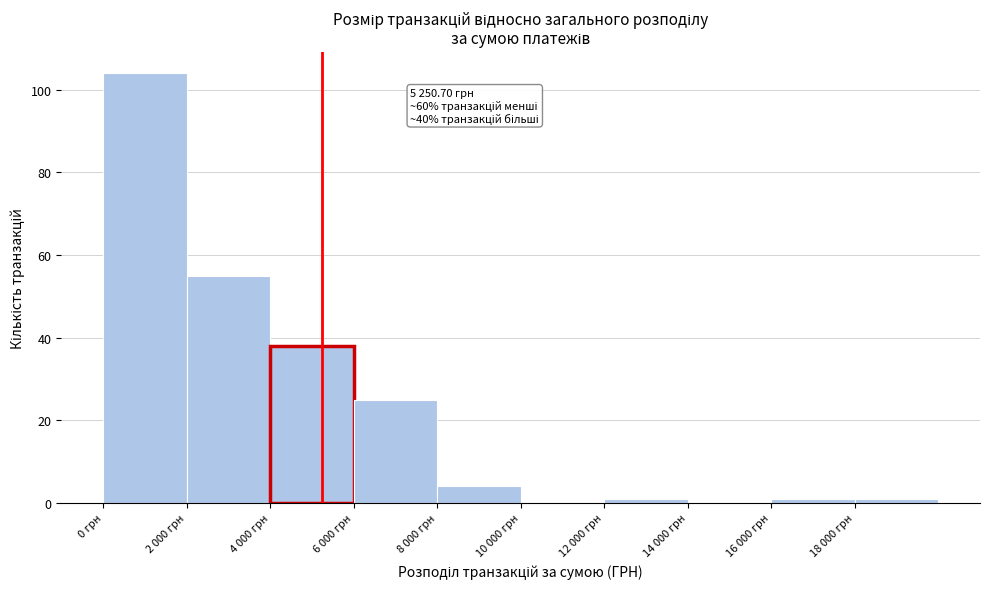

Reading left to right, transcribe all the data shown in this chart.

0 грн=104	2 000 грн=55	4 000 грн=38	6 000 грн=25	8 000 грн=4	10 000 грн=0	12 000 грн=1	14 000 грн=0	16 000 грн=1	18 000 грн=1